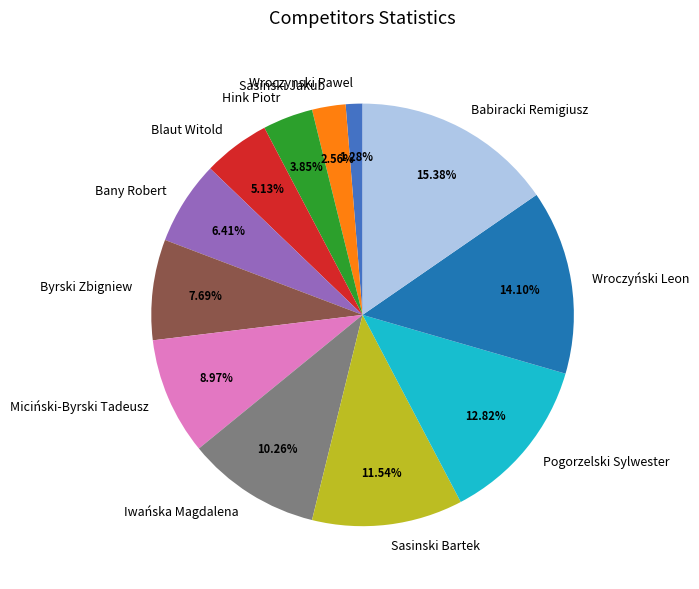

Count the number of slices in the pie.

12